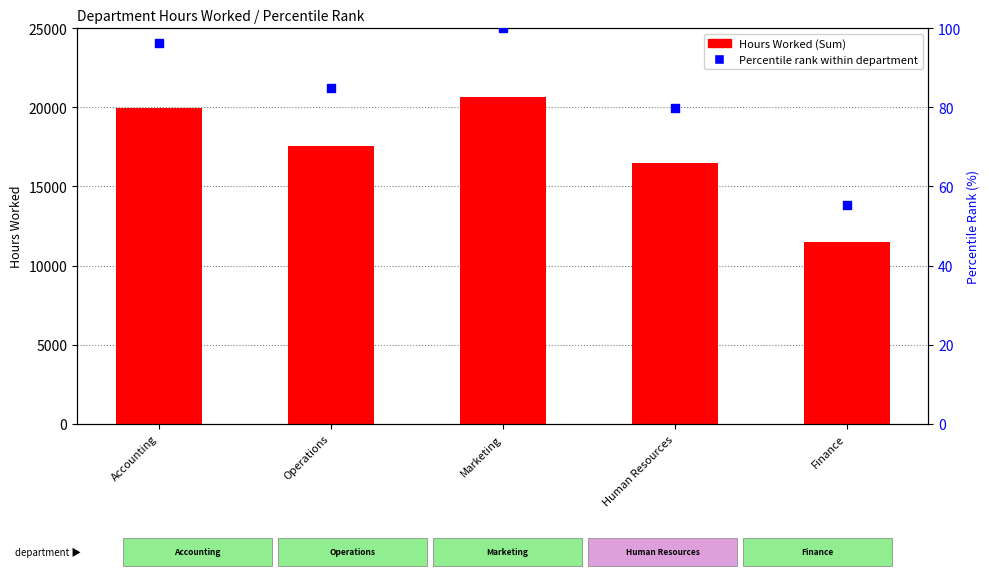

Which series has the largest total across all categories?

Hours Worked (Sum)